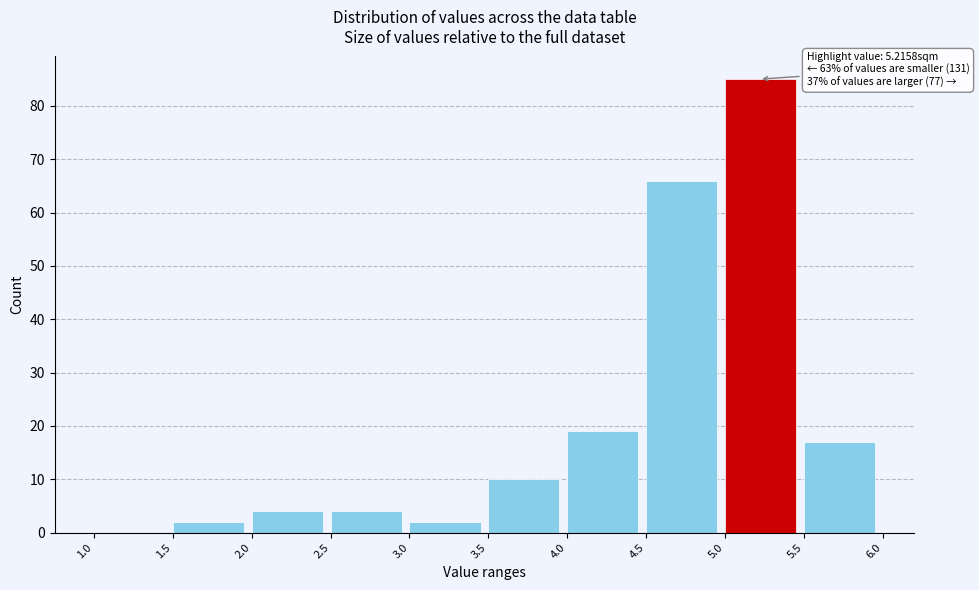

Which range on the x-axis has the tallest bar?

5.0 to 5.5